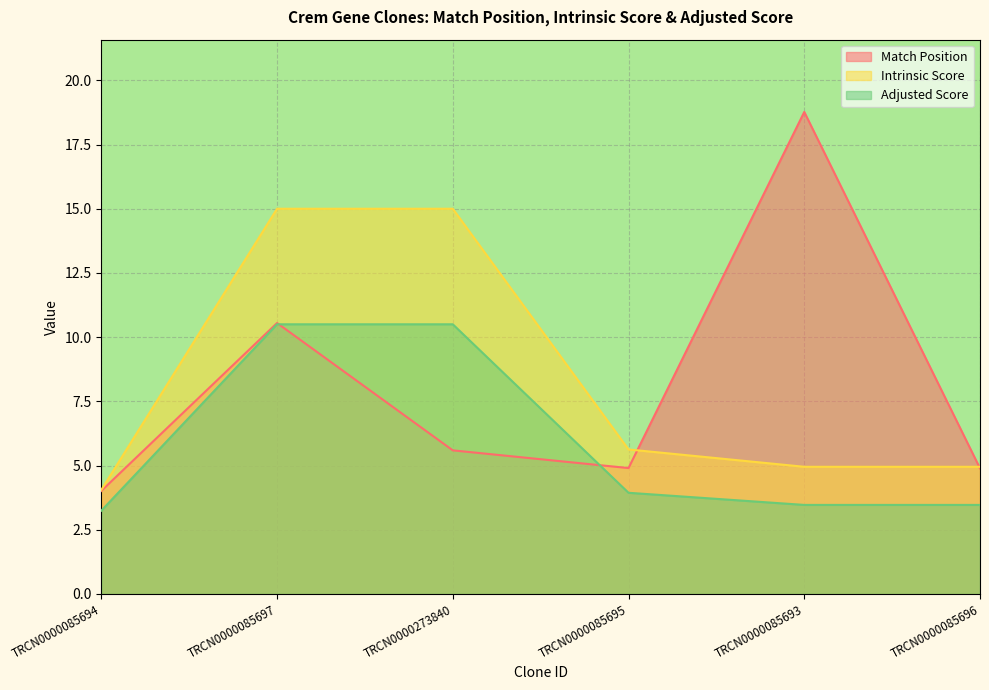

What is the maximum value for Intrinsic Score?

15.0